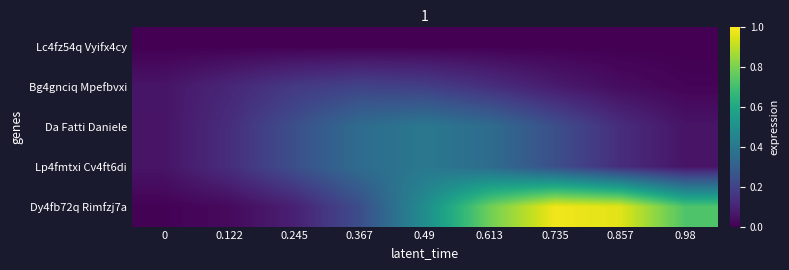

Reading right to left, transcribe all the data shown in this chart.

Lc4fz54q Vyifx4cy: 0.98=0.0	0.857=0.0	0.735=0.0	0.613=0.0	0.49=0.0	0.367=0.0	0.245=0.0	0.122=0.0	0=0.0
Bg4gnciq Mpefbvxi: 0.98=0.0	0.857=0.0	0.735=0.1	0.613=0.1	0.49=0.2	0.367=0.2	0.245=0.2	0.122=0.1	0=0.1
Da Fatti Daniele: 0.98=0.1	0.857=0.1	0.735=0.2	0.613=0.4	0.49=0.4	0.367=0.4	0.245=0.2	0.122=0.1	0=0.1
Lp4fmtxi Cv4ft6di: 0.98=0.1	0.857=0.1	0.735=0.2	0.613=0.4	0.49=0.4	0.367=0.4	0.245=0.2	0.122=0.1	0=0.1
Dy4fb72q Rimfzj7a: 0.98=0.7	0.857=1.0	0.735=1.0	0.613=0.8	0.49=0.5	0.367=0.2	0.245=0.1	0.122=0.0	0=0.0